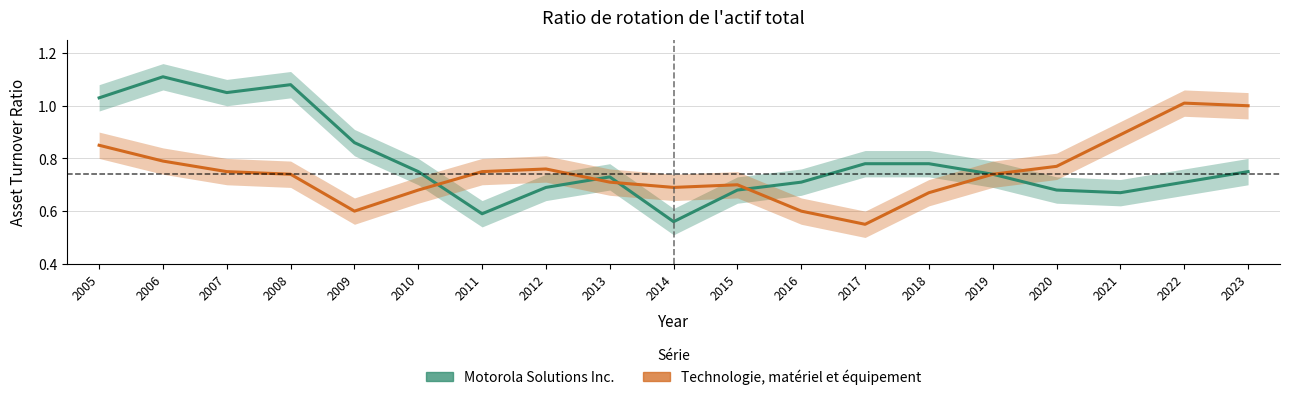

Which has a higher value, 2008 or 2010?

2008